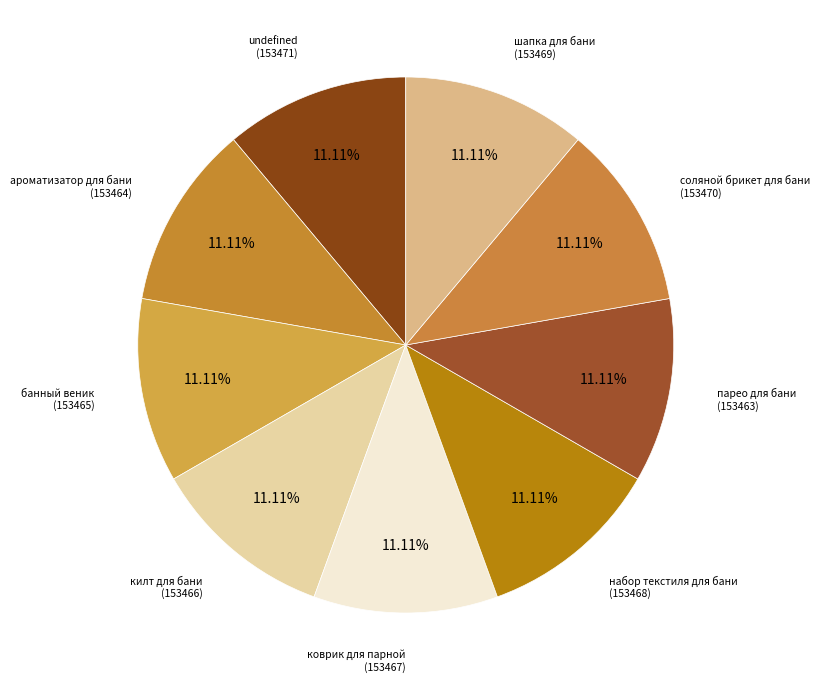

Is набор текстиля для бани the majority of the pie?

No